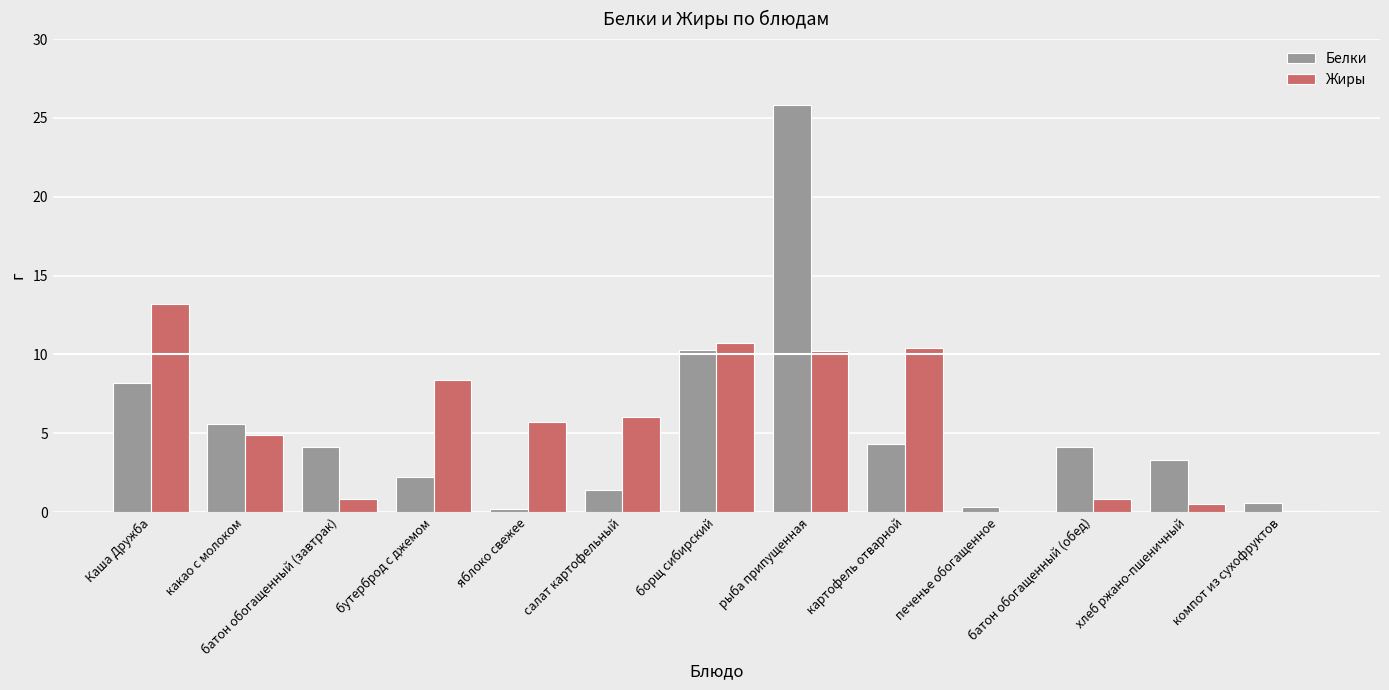

Are the bars grouped side by side (vs. stacked)?

Yes